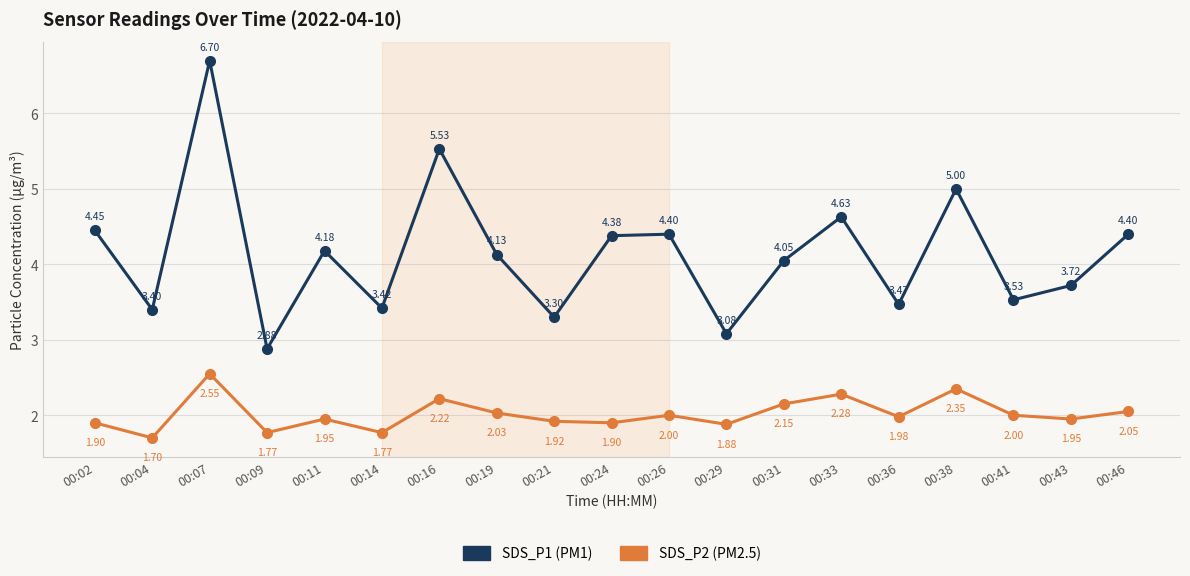

What is the greatest value displayed?

6.7